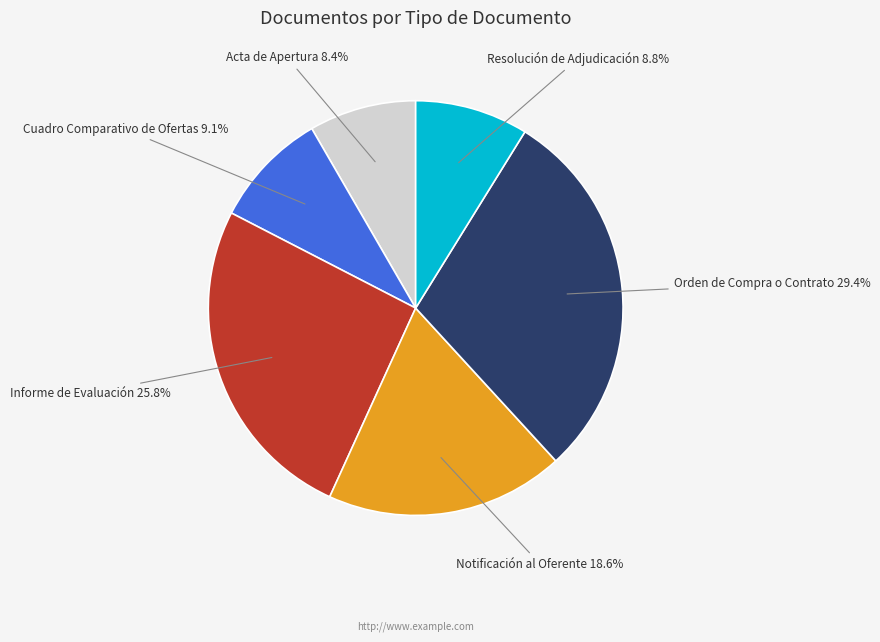

Is there a majority slice in this chart?

No